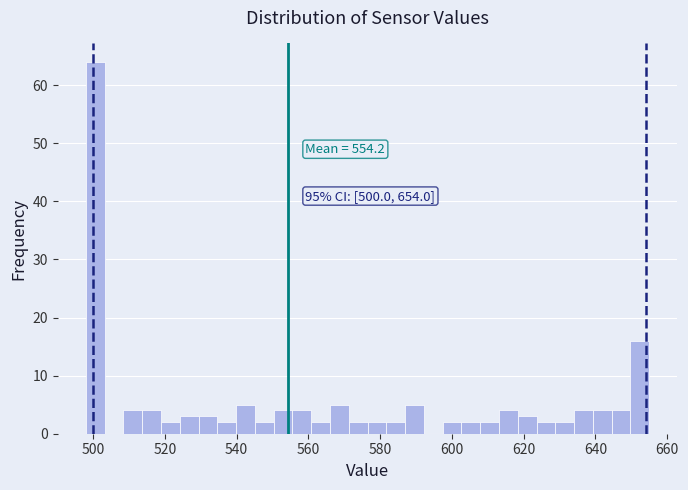

Read against the x-axis, roughly where is the centre of the tallest bar?

500